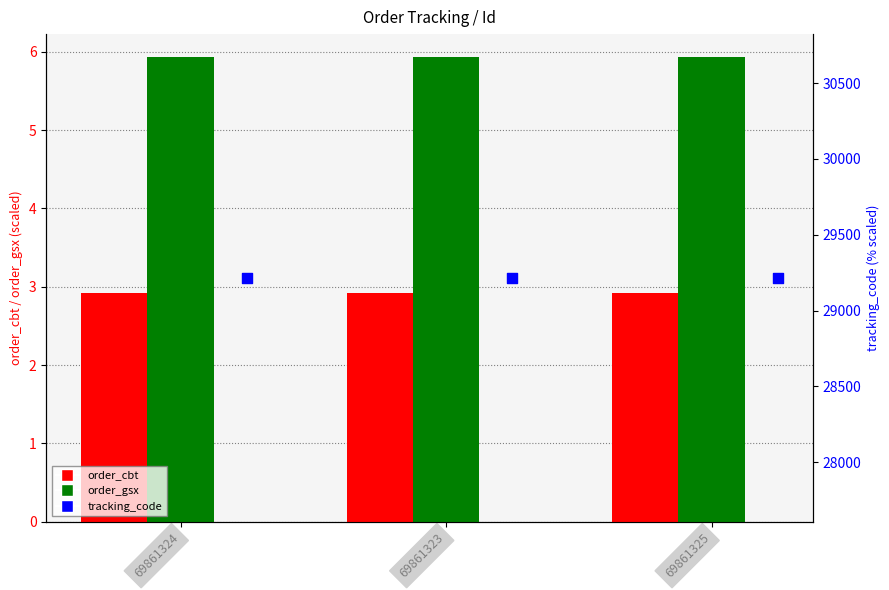

At which category is the sum across all series the highest?

69861324